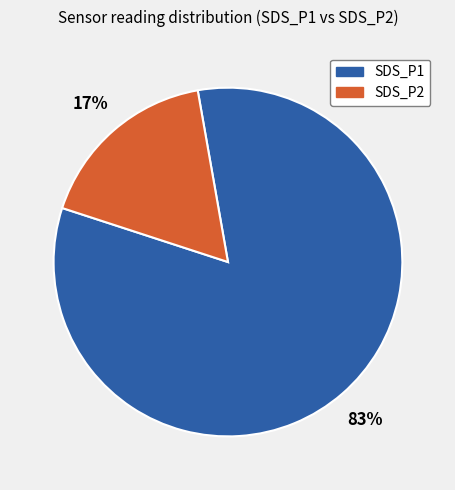

Do SDS_P1 and SDS_P2 together represent more than half of the pie?

Yes